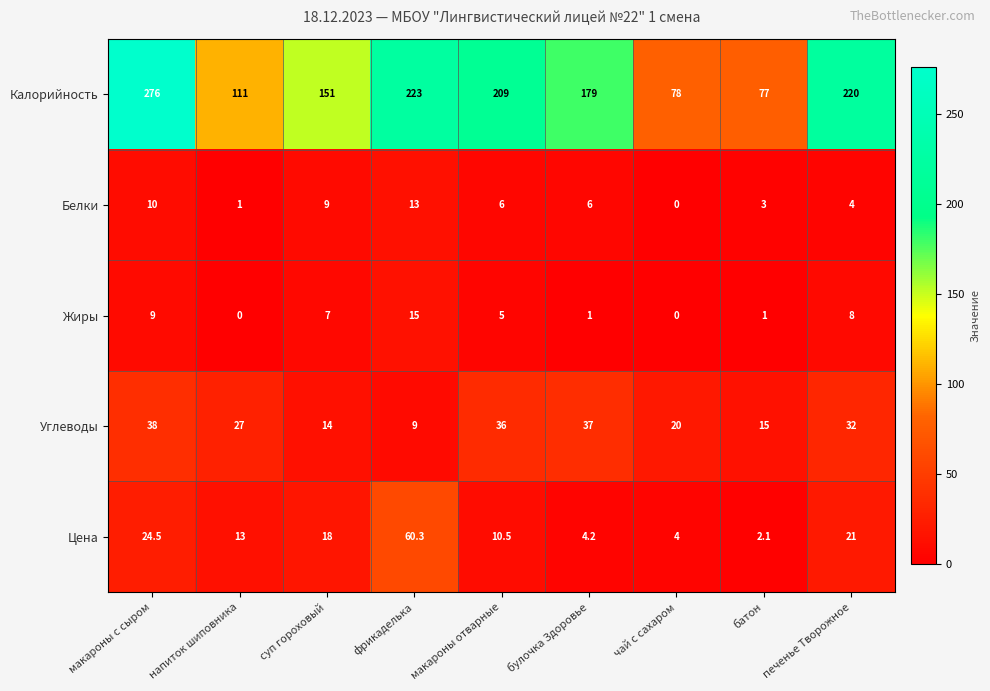

True or false: Жиры has a value of 8.0 at печенье Творожное.

True